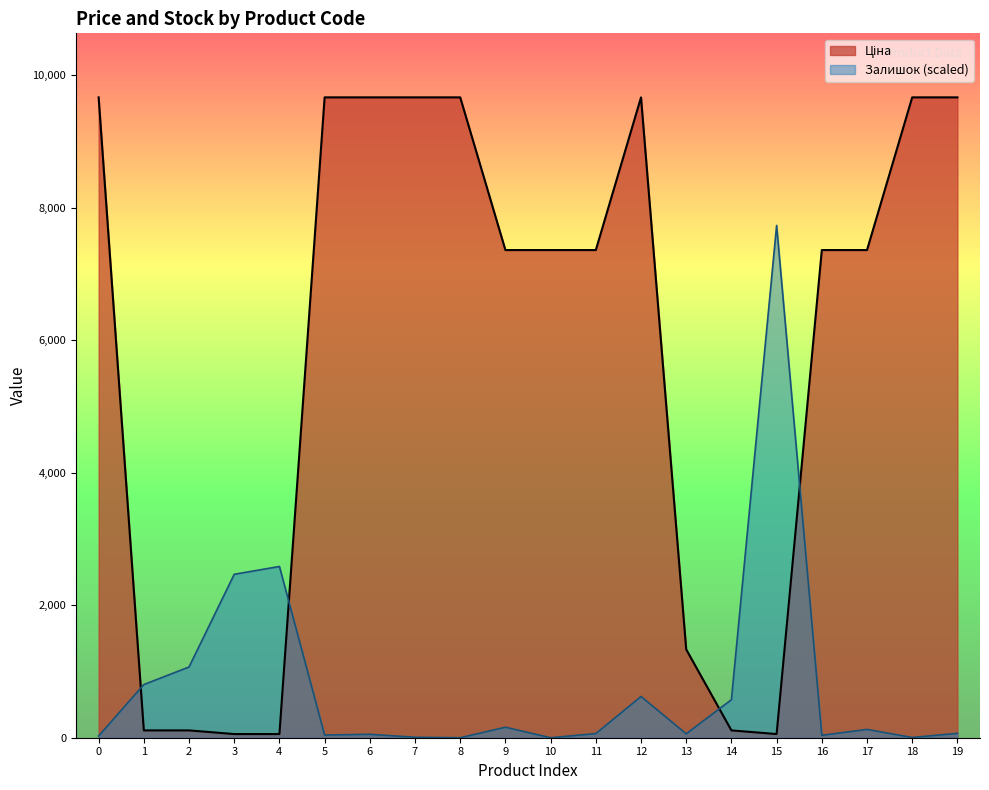

What is the spread (max minus min) of values at 1?

692.1